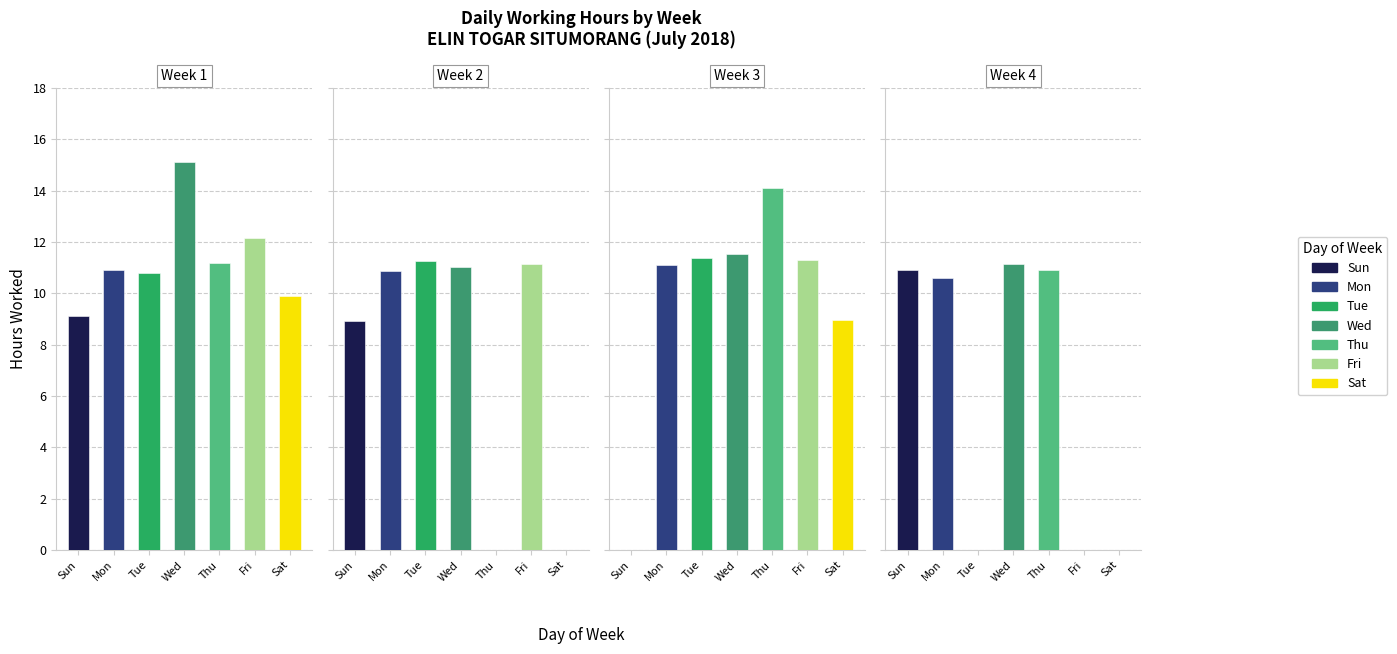

How many values in Regular (<= 9h) are above zero?

3